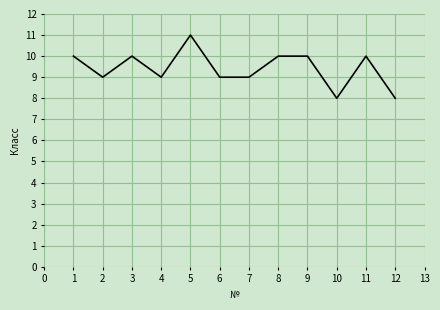

What is the maximum value shown in the chart?

11